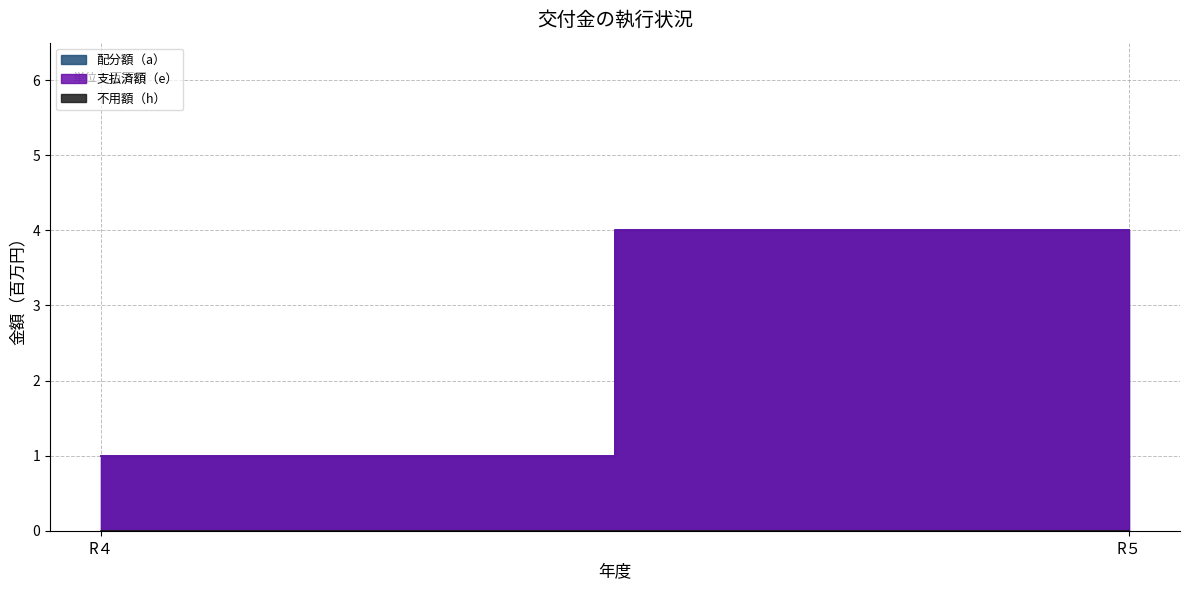

How many lines are shown in the chart?

3